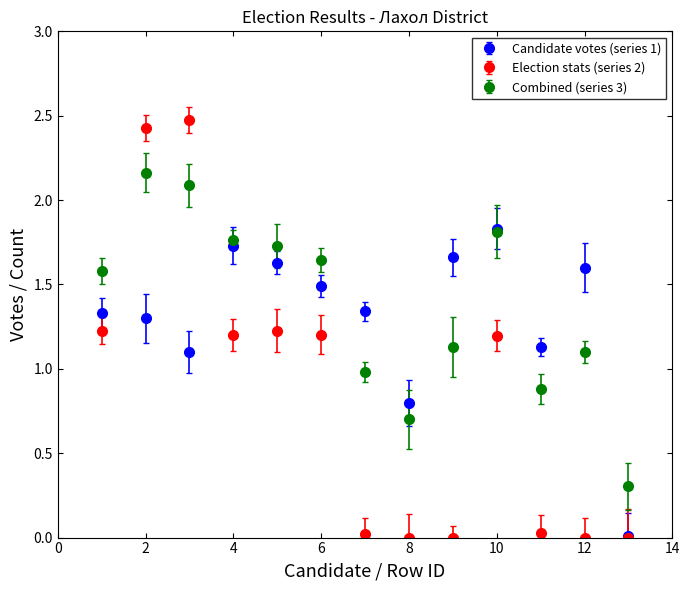

Which series has the largest range (max minus min)?

Election stats (series 2)